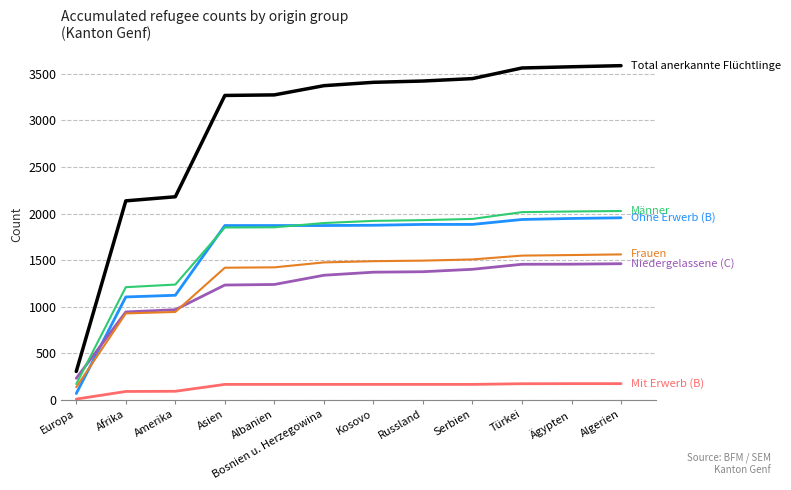

What is the spread (max minus min) of values at Amerika?

2089